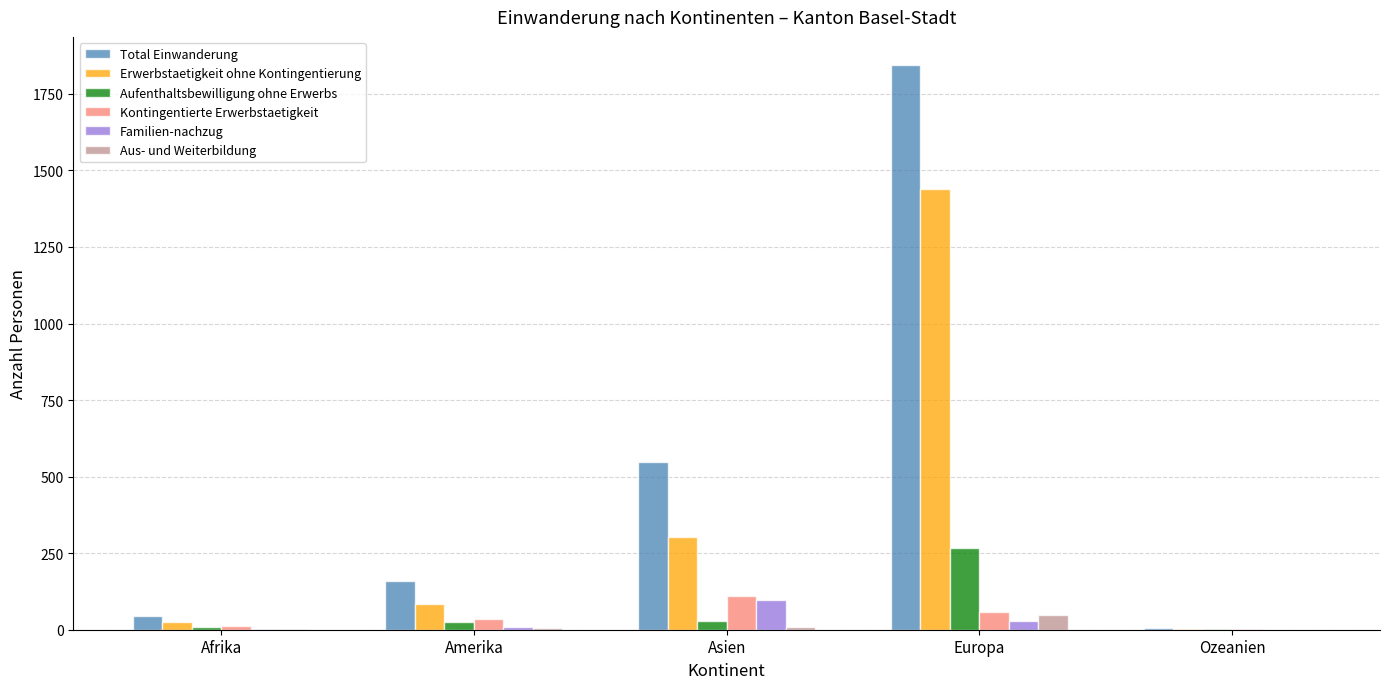

How many series are shown in this chart?

6